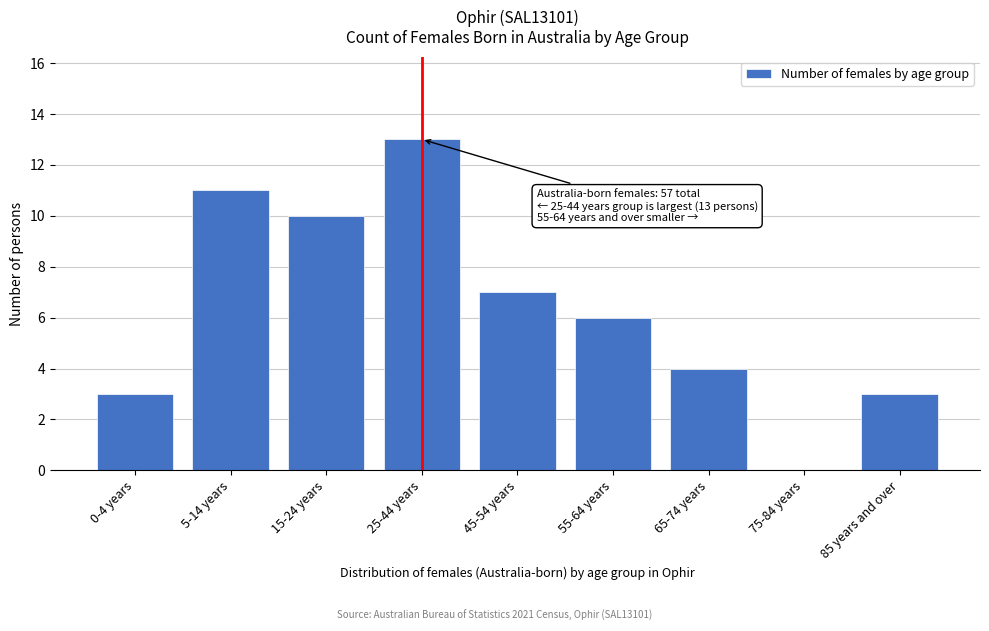

Reading left to right, extract all data points from this chart.

0-4 years=3	5-14 years=11	15-24 years=10	25-44 years=13	45-54 years=7	55-64 years=6	65-74 years=4	75-84 years=0	85 years and over=3